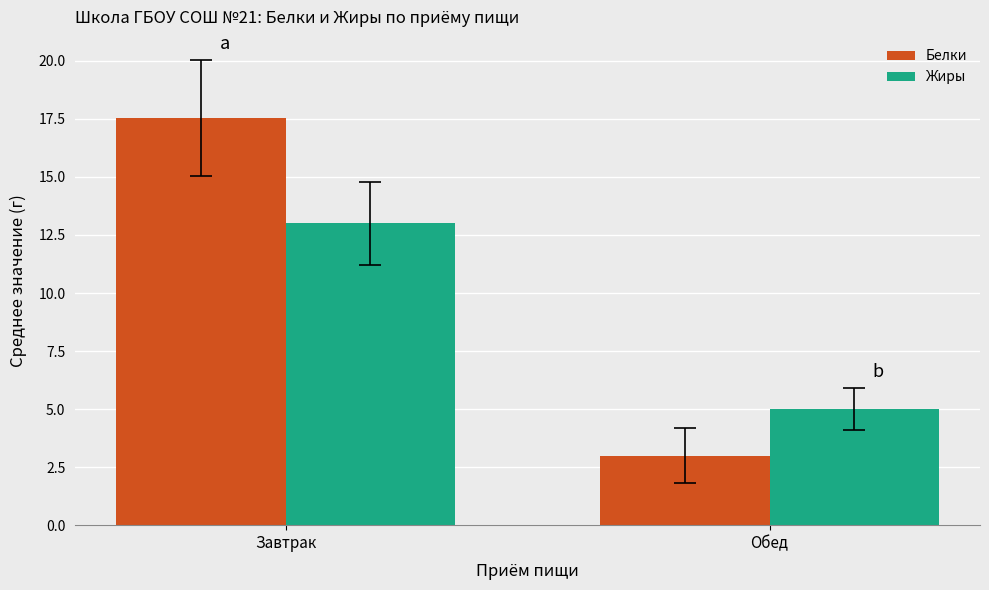

Which series changed the most between Завтрак and Обед?

Белки